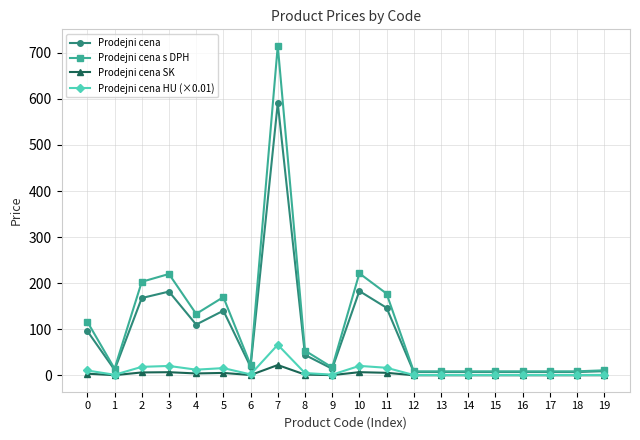

At which category does Prodejni cena s DPH reach its first local valley?

1